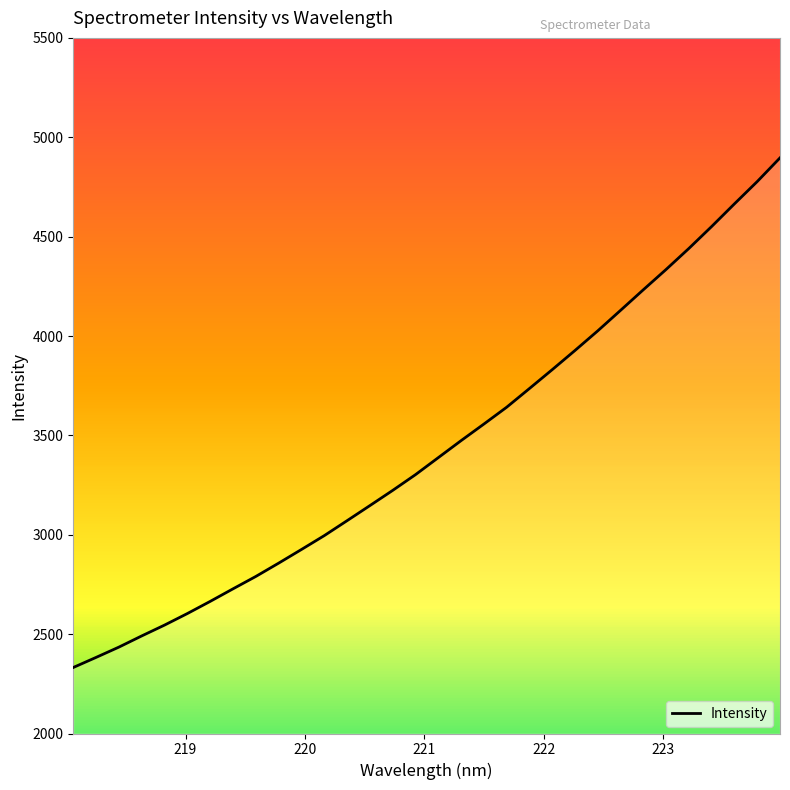

What is the maximum value shown in the chart?

4896.3